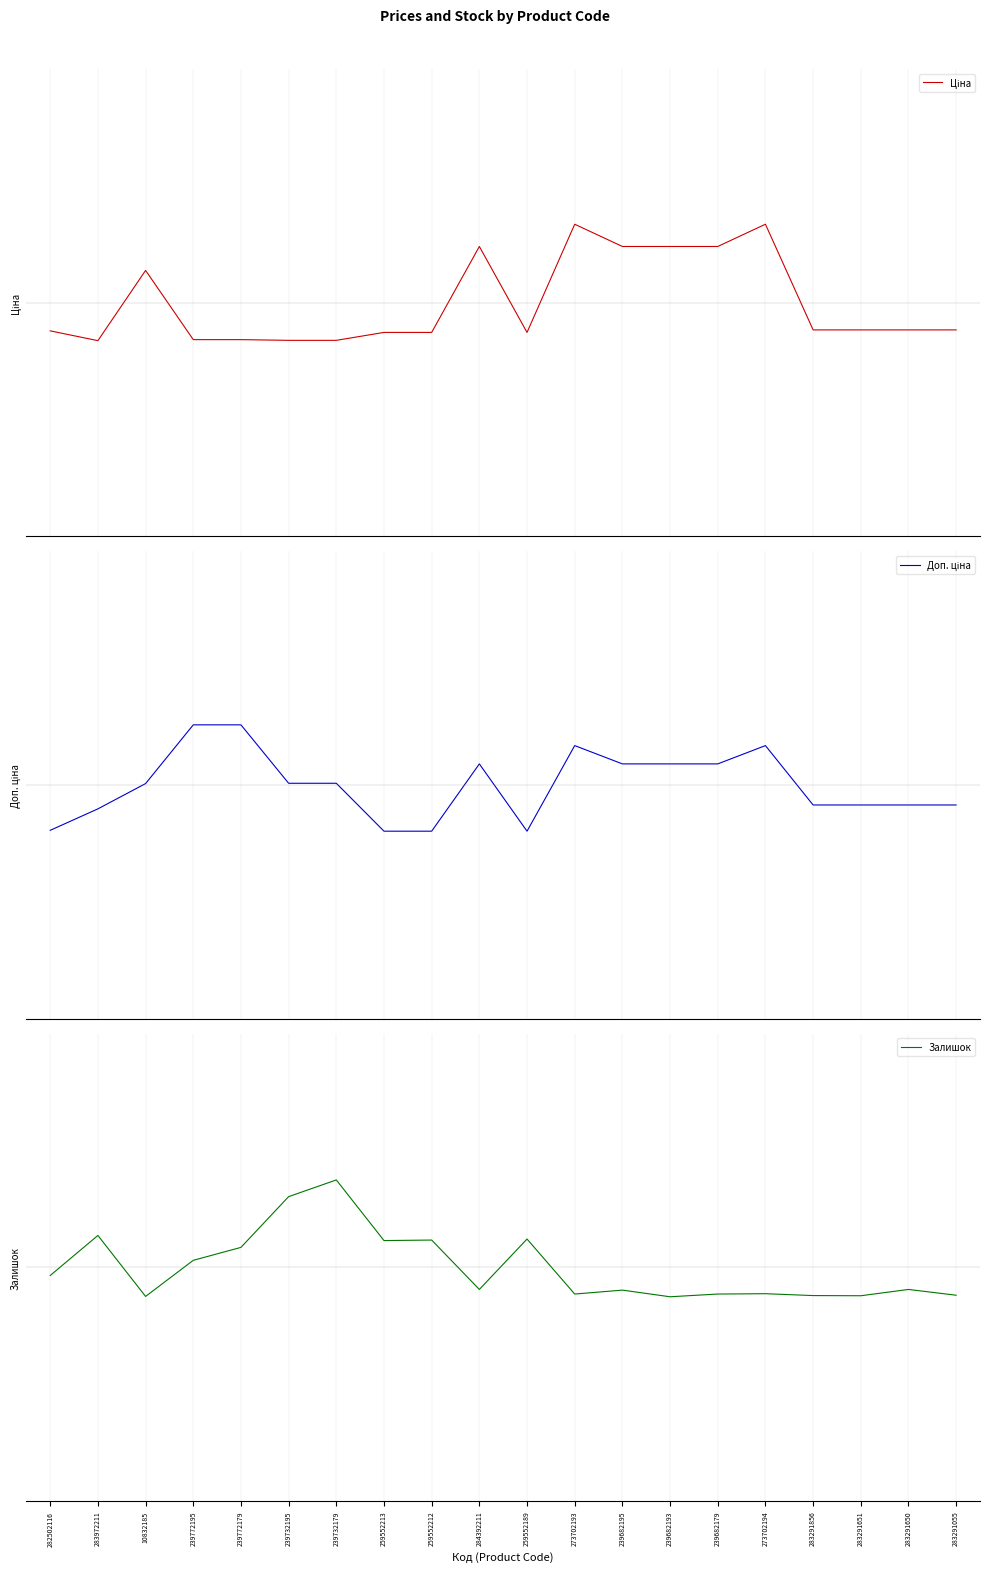

What is the difference between the highest and lowest values at 282502116?

0.2